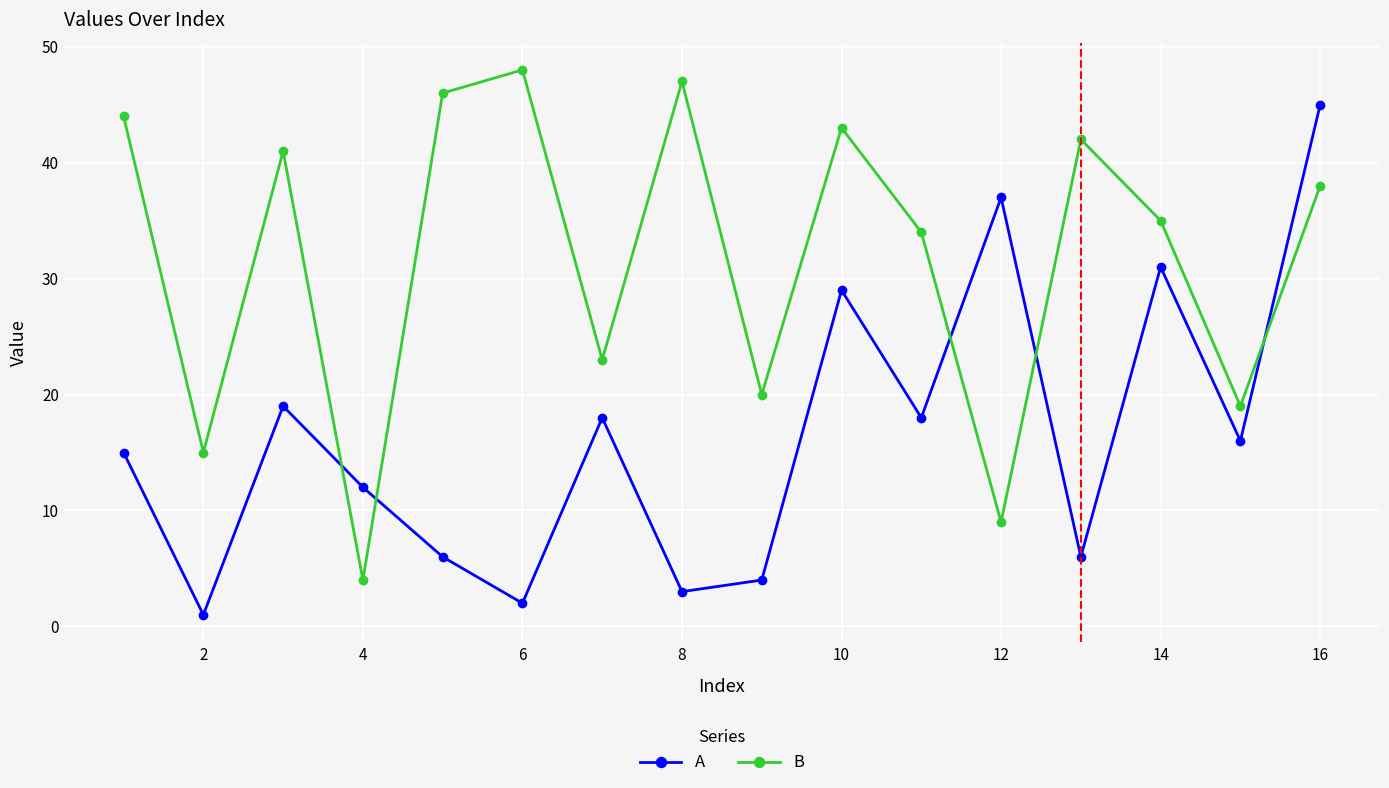

What is the value of the B point at the 11th from the left?

34